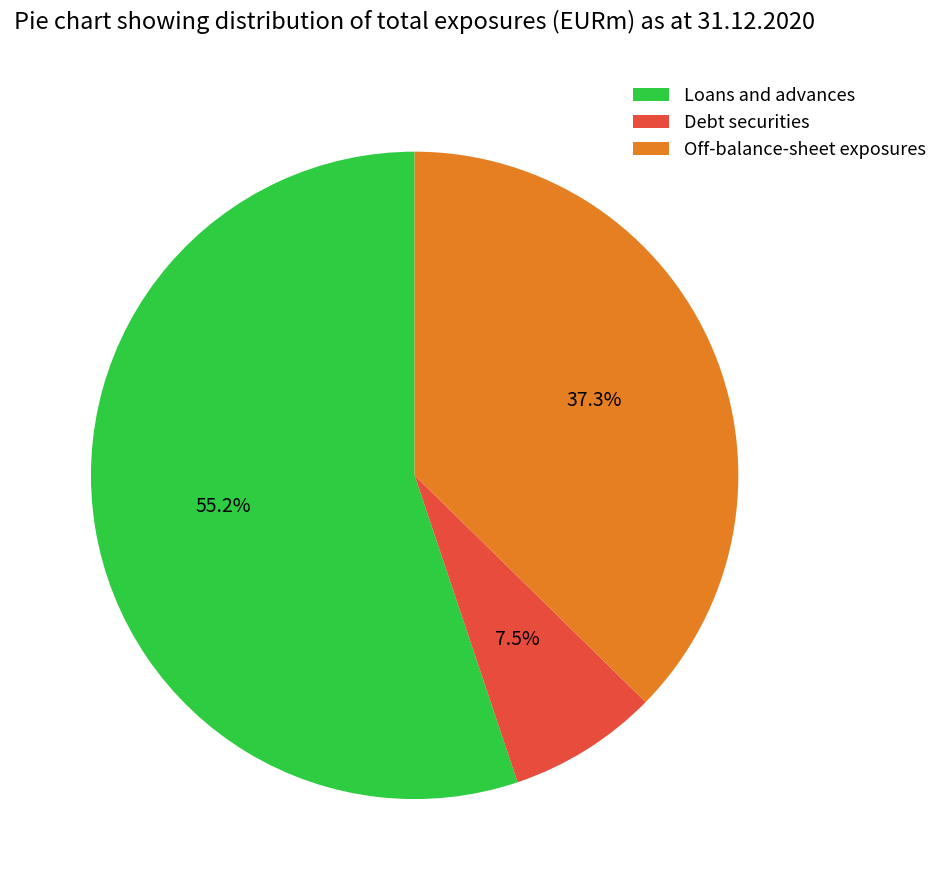

How many segments does this pie chart have?

3